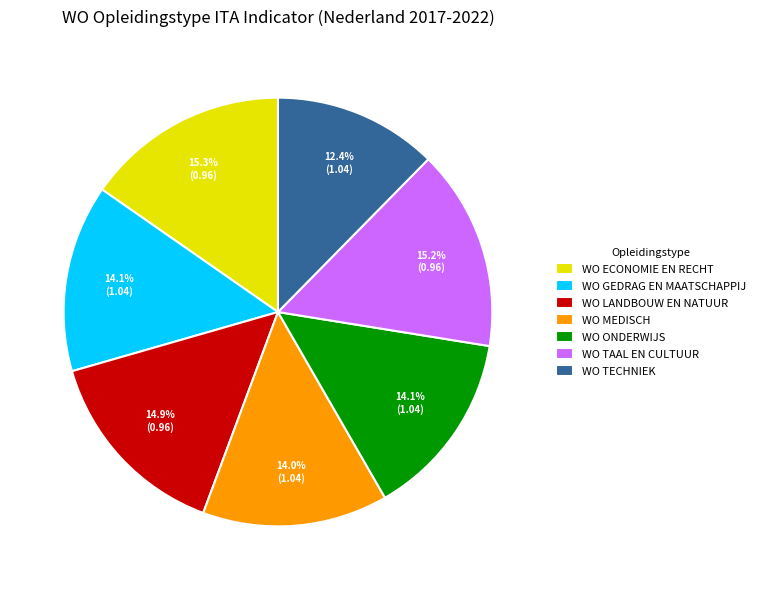

Which has a higher value, WO ONDERWIJS or WO TECHNIEK?

WO ONDERWIJS